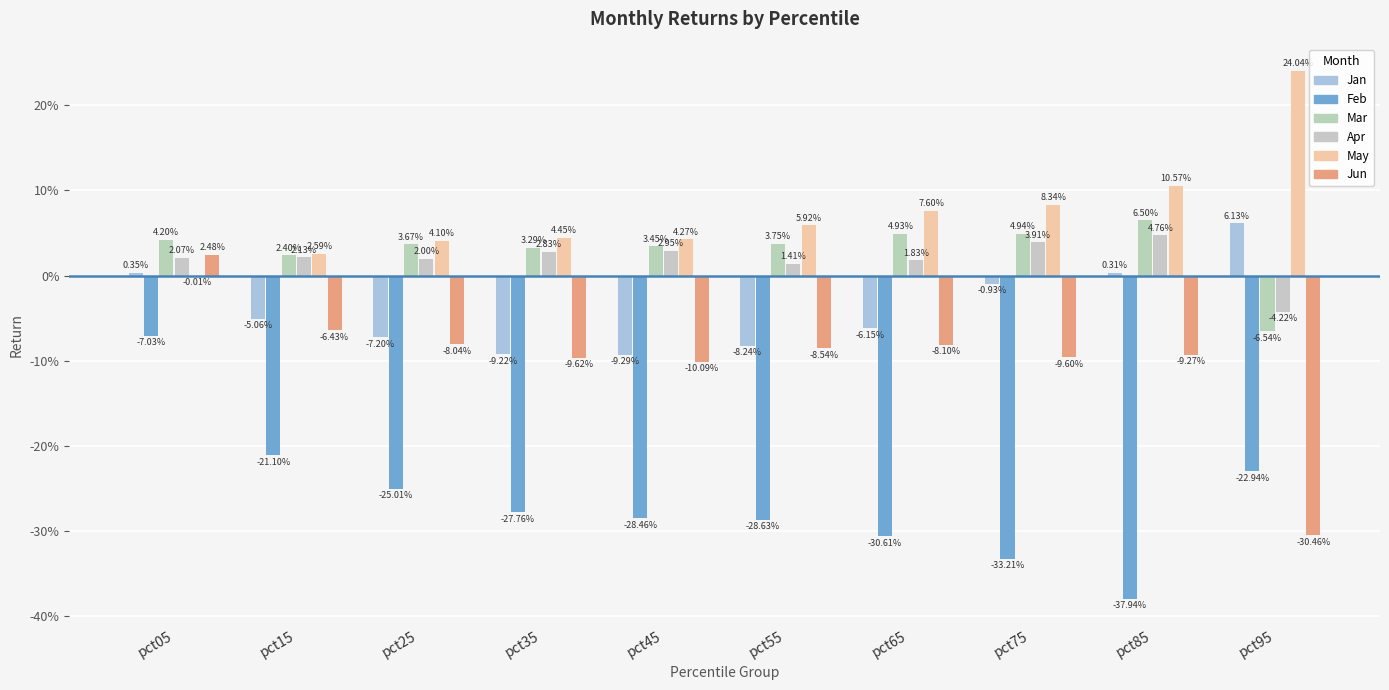

At pct65, list the series in order from largest to smallest.

May, Mar, Apr, Jan, Jun, Feb